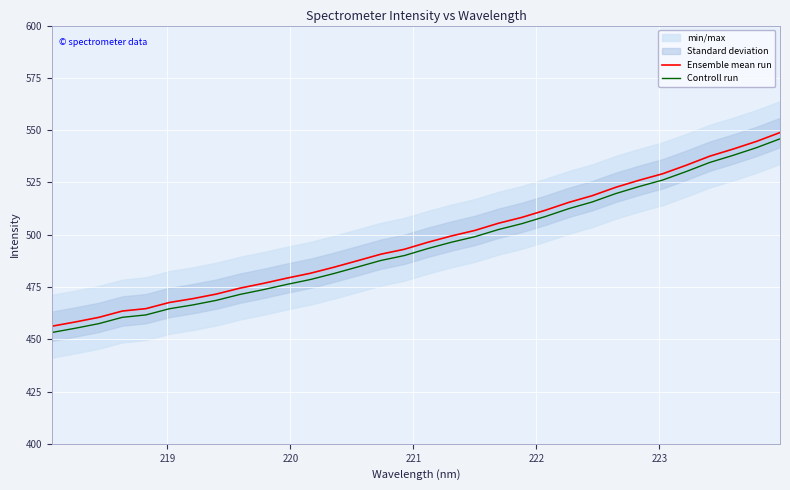

Which series has the largest total across all categories?

Ensemble mean run